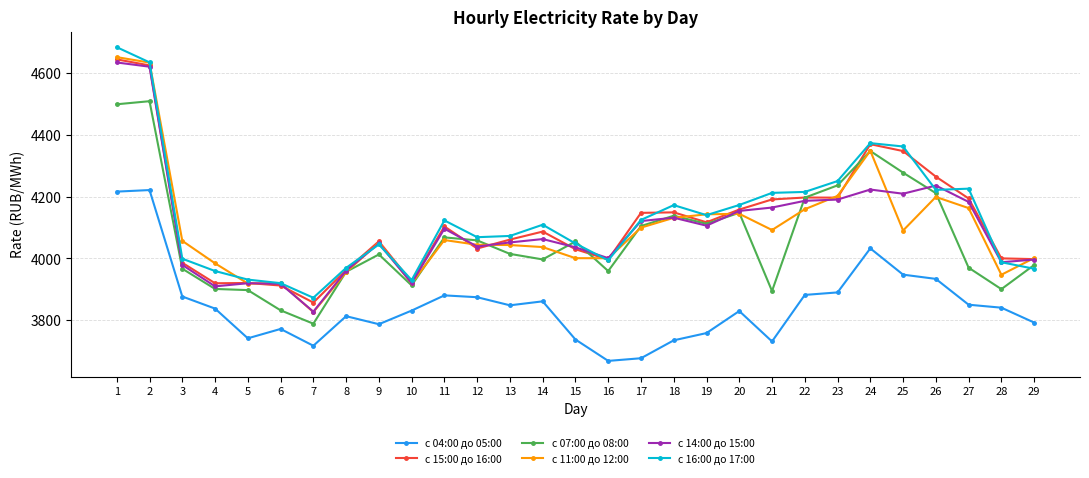

True or false: с 11:00 до 12:00 and с 04:00 до 05:00 cross at least once.

False